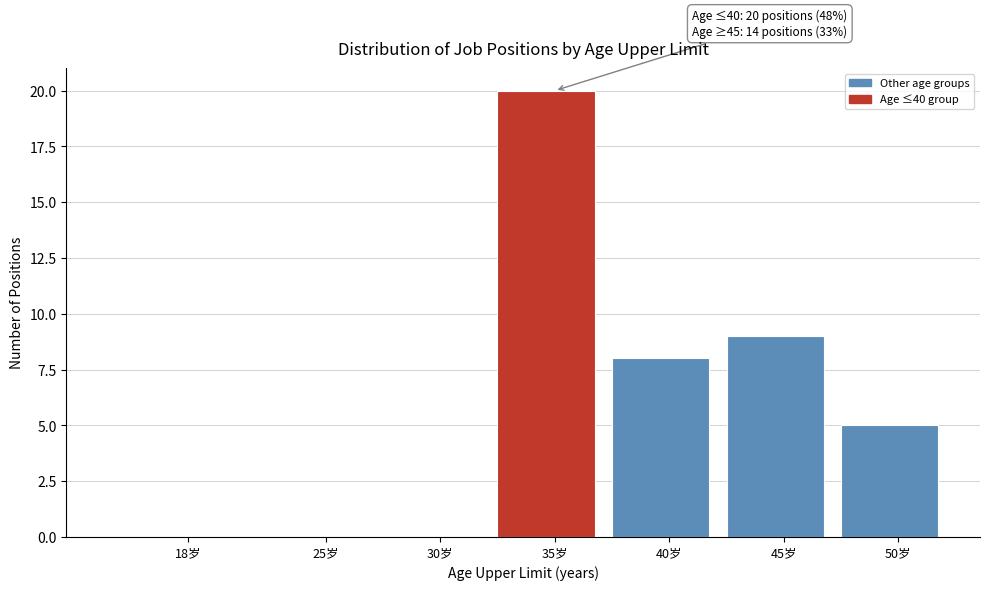

Reading right to left, extract all data points from this chart.

50岁=5	45岁=9	40岁=8	35岁=20	30岁=0	25岁=0	18岁=0